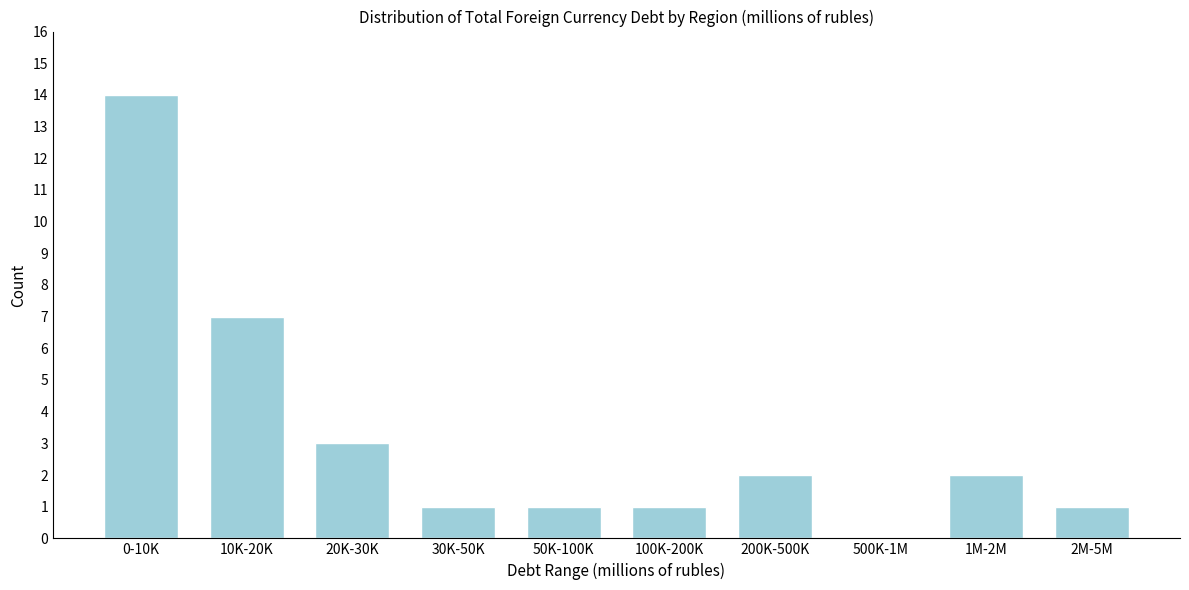

Reading right to left, list all the values displayed in this chart.

2M-5M=1	1M-2M=2	500K-1M=0	200K-500K=2	100K-200K=1	50K-100K=1	30K-50K=1	20K-30K=3	10K-20K=7	0-10K=14